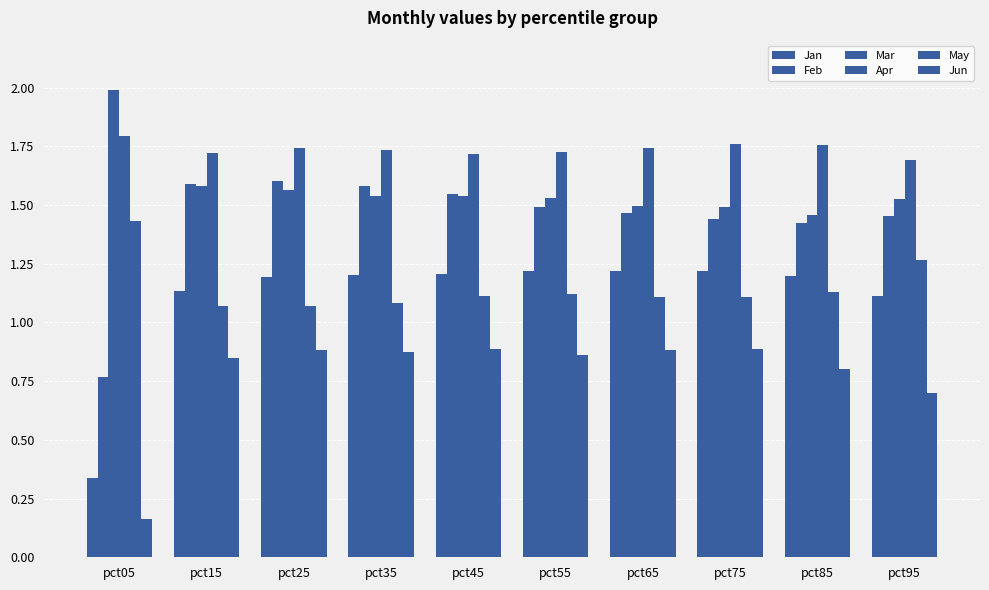

How many series are shown in this chart?

6